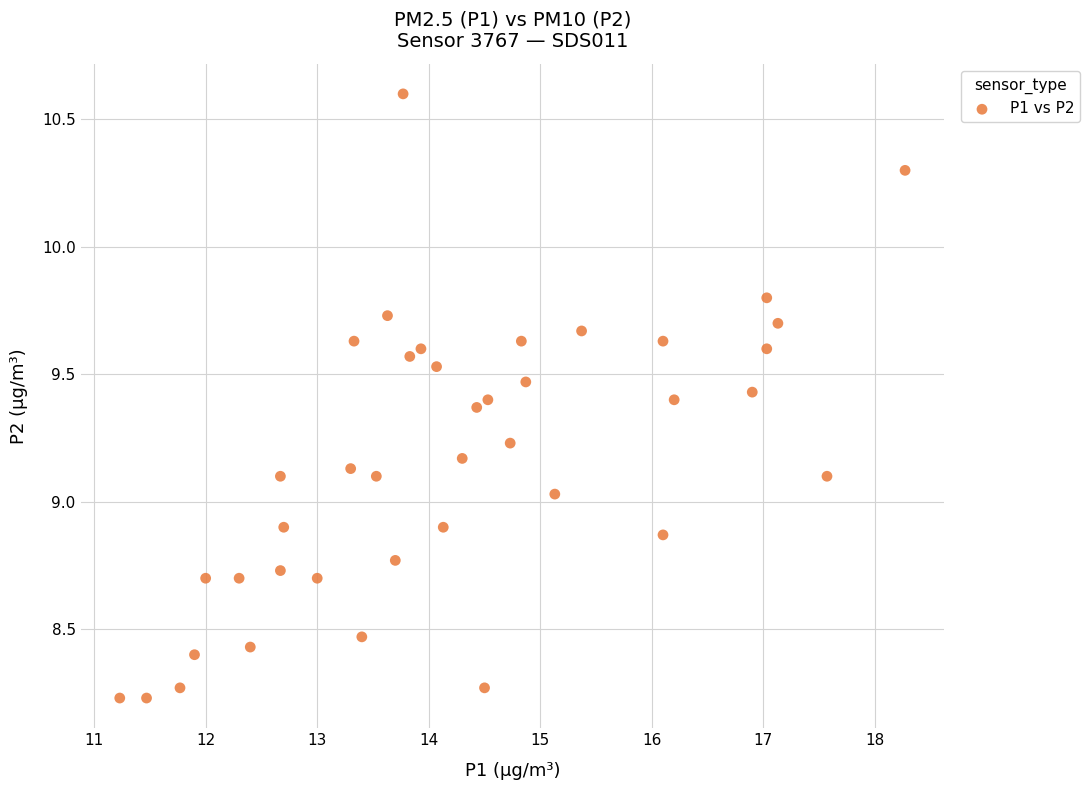

What is the range of X values (max minus min)?

7.0